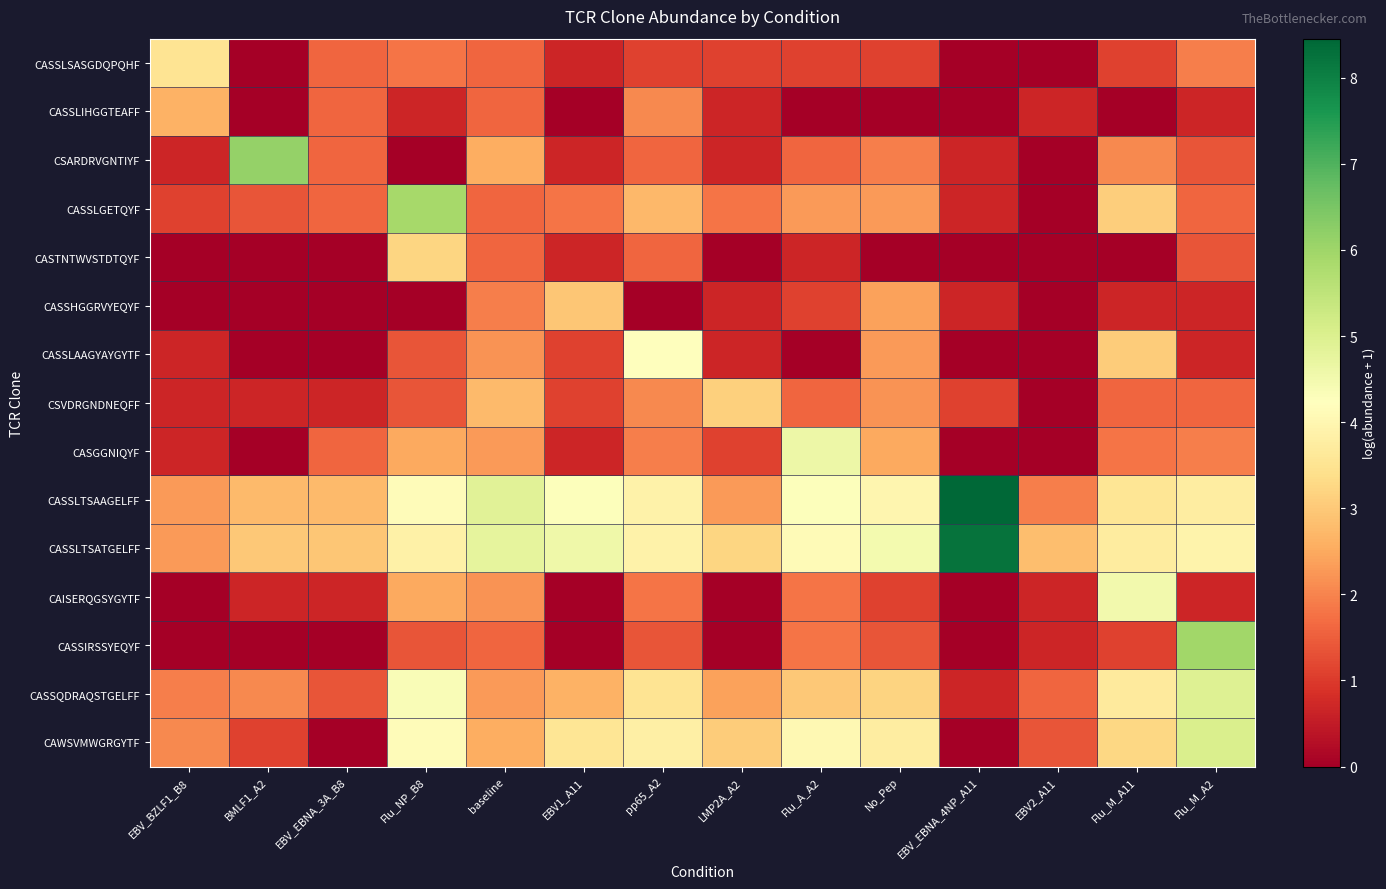

Reading left to right, what are all the values shown in this chart?

CASSLSASGDQPQHF: EBV_BZLF1_B8=3.5	BMLF1_A2=0.0	EBV_EBNA_3A_B8=1.6	Flu_NP_B8=1.8	baseline=1.6	EBV1_A11=0.7	pp65_A2=1.1	LMP2A_A2=1.1	Flu_A_A2=1.1	No_Pep=1.1	EBV_EBNA_4NP_A11=0.0	EBV2_A11=0.0	Flu_M_A11=1.1	Flu_M_A2=1.9
CASSLIHGGTEAFF: EBV_BZLF1_B8=2.6	BMLF1_A2=0.0	EBV_EBNA_3A_B8=1.6	Flu_NP_B8=0.7	baseline=1.6	EBV1_A11=0.0	pp65_A2=2.1	LMP2A_A2=0.7	Flu_A_A2=0.0	No_Pep=0.0	EBV_EBNA_4NP_A11=0.0	EBV2_A11=0.7	Flu_M_A11=0.0	Flu_M_A2=0.7
CSARDRVGNTIYF: EBV_BZLF1_B8=0.7	BMLF1_A2=6.1	EBV_EBNA_3A_B8=1.6	Flu_NP_B8=0.0	baseline=2.6	EBV1_A11=0.7	pp65_A2=1.6	LMP2A_A2=0.7	Flu_A_A2=1.6	No_Pep=1.9	EBV_EBNA_4NP_A11=0.7	EBV2_A11=0.0	Flu_M_A11=2.1	Flu_M_A2=1.4
CASSLGETQYF: EBV_BZLF1_B8=1.1	BMLF1_A2=1.4	EBV_EBNA_3A_B8=1.6	Flu_NP_B8=5.9	baseline=1.6	EBV1_A11=1.8	pp65_A2=2.7	LMP2A_A2=1.8	Flu_A_A2=2.3	No_Pep=2.3	EBV_EBNA_4NP_A11=0.7	EBV2_A11=0.0	Flu_M_A11=3.1	Flu_M_A2=1.6
CASTNTWVSTDTQYF: EBV_BZLF1_B8=0.0	BMLF1_A2=0.0	EBV_EBNA_3A_B8=0.0	Flu_NP_B8=3.2	baseline=1.6	EBV1_A11=0.7	pp65_A2=1.6	LMP2A_A2=0.0	Flu_A_A2=0.7	No_Pep=0.0	EBV_EBNA_4NP_A11=0.0	EBV2_A11=0.0	Flu_M_A11=0.0	Flu_M_A2=1.4
CASSHGGRVYEQYF: EBV_BZLF1_B8=0.0	BMLF1_A2=0.0	EBV_EBNA_3A_B8=0.0	Flu_NP_B8=0.0	baseline=1.9	EBV1_A11=2.9	pp65_A2=0.0	LMP2A_A2=0.7	Flu_A_A2=1.1	No_Pep=2.4	EBV_EBNA_4NP_A11=0.7	EBV2_A11=0.0	Flu_M_A11=0.7	Flu_M_A2=0.7
CASSLAAGYAYGYTF: EBV_BZLF1_B8=0.7	BMLF1_A2=0.0	EBV_EBNA_3A_B8=0.0	Flu_NP_B8=1.4	baseline=2.2	EBV1_A11=1.1	pp65_A2=4.2	LMP2A_A2=0.7	Flu_A_A2=0.0	No_Pep=2.3	EBV_EBNA_4NP_A11=0.0	EBV2_A11=0.0	Flu_M_A11=3.0	Flu_M_A2=0.7
CSVDRGNDNEQFF: EBV_BZLF1_B8=0.7	BMLF1_A2=0.7	EBV_EBNA_3A_B8=0.7	Flu_NP_B8=1.4	baseline=2.8	EBV1_A11=1.1	pp65_A2=2.1	LMP2A_A2=3.1	Flu_A_A2=1.6	No_Pep=2.2	EBV_EBNA_4NP_A11=1.1	EBV2_A11=0.0	Flu_M_A11=1.6	Flu_M_A2=1.6
CASGGNIQYF: EBV_BZLF1_B8=0.7	BMLF1_A2=0.0	EBV_EBNA_3A_B8=1.6	Flu_NP_B8=2.5	baseline=2.3	EBV1_A11=0.7	pp65_A2=1.9	LMP2A_A2=1.1	Flu_A_A2=4.6	No_Pep=2.5	EBV_EBNA_4NP_A11=0.0	EBV2_A11=0.0	Flu_M_A11=1.8	Flu_M_A2=1.9
CASSLTSAAGELFF: EBV_BZLF1_B8=2.3	BMLF1_A2=2.8	EBV_EBNA_3A_B8=2.8	Flu_NP_B8=4.1	baseline=4.9	EBV1_A11=4.3	pp65_A2=3.9	LMP2A_A2=2.3	Flu_A_A2=4.3	No_Pep=4.0	EBV_EBNA_4NP_A11=8.5	EBV2_A11=1.9	Flu_M_A11=3.6	Flu_M_A2=3.8
CASSLTSATGELFF: EBV_BZLF1_B8=2.3	BMLF1_A2=3.0	EBV_EBNA_3A_B8=2.9	Flu_NP_B8=3.9	baseline=4.8	EBV1_A11=4.6	pp65_A2=3.9	LMP2A_A2=3.2	Flu_A_A2=4.1	No_Pep=4.5	EBV_EBNA_4NP_A11=8.3	EBV2_A11=2.8	Flu_M_A11=3.7	Flu_M_A2=3.9
CAISERQGSYGYTF: EBV_BZLF1_B8=0.0	BMLF1_A2=0.7	EBV_EBNA_3A_B8=0.7	Flu_NP_B8=2.5	baseline=2.2	EBV1_A11=0.0	pp65_A2=1.8	LMP2A_A2=0.0	Flu_A_A2=1.8	No_Pep=1.1	EBV_EBNA_4NP_A11=0.0	EBV2_A11=0.7	Flu_M_A11=4.5	Flu_M_A2=0.7
CASSIRSSYEQYF: EBV_BZLF1_B8=0.0	BMLF1_A2=0.0	EBV_EBNA_3A_B8=0.0	Flu_NP_B8=1.4	baseline=1.6	EBV1_A11=0.0	pp65_A2=1.4	LMP2A_A2=0.0	Flu_A_A2=1.8	No_Pep=1.4	EBV_EBNA_4NP_A11=0.0	EBV2_A11=0.7	Flu_M_A11=1.1	Flu_M_A2=6.0
CASSQDRAQSTGELFF: EBV_BZLF1_B8=1.9	BMLF1_A2=2.1	EBV_EBNA_3A_B8=1.4	Flu_NP_B8=4.3	baseline=2.3	EBV1_A11=2.6	pp65_A2=3.5	LMP2A_A2=2.4	Flu_A_A2=3.0	No_Pep=3.2	EBV_EBNA_4NP_A11=0.7	EBV2_A11=1.6	Flu_M_A11=3.7	Flu_M_A2=4.9
CAWSVMWGRGYTF: EBV_BZLF1_B8=2.1	BMLF1_A2=1.1	EBV_EBNA_3A_B8=0.0	Flu_NP_B8=4.2	baseline=2.6	EBV1_A11=3.6	pp65_A2=3.8	LMP2A_A2=3.0	Flu_A_A2=4.1	No_Pep=3.7	EBV_EBNA_4NP_A11=0.0	EBV2_A11=1.4	Flu_M_A11=3.3	Flu_M_A2=5.0